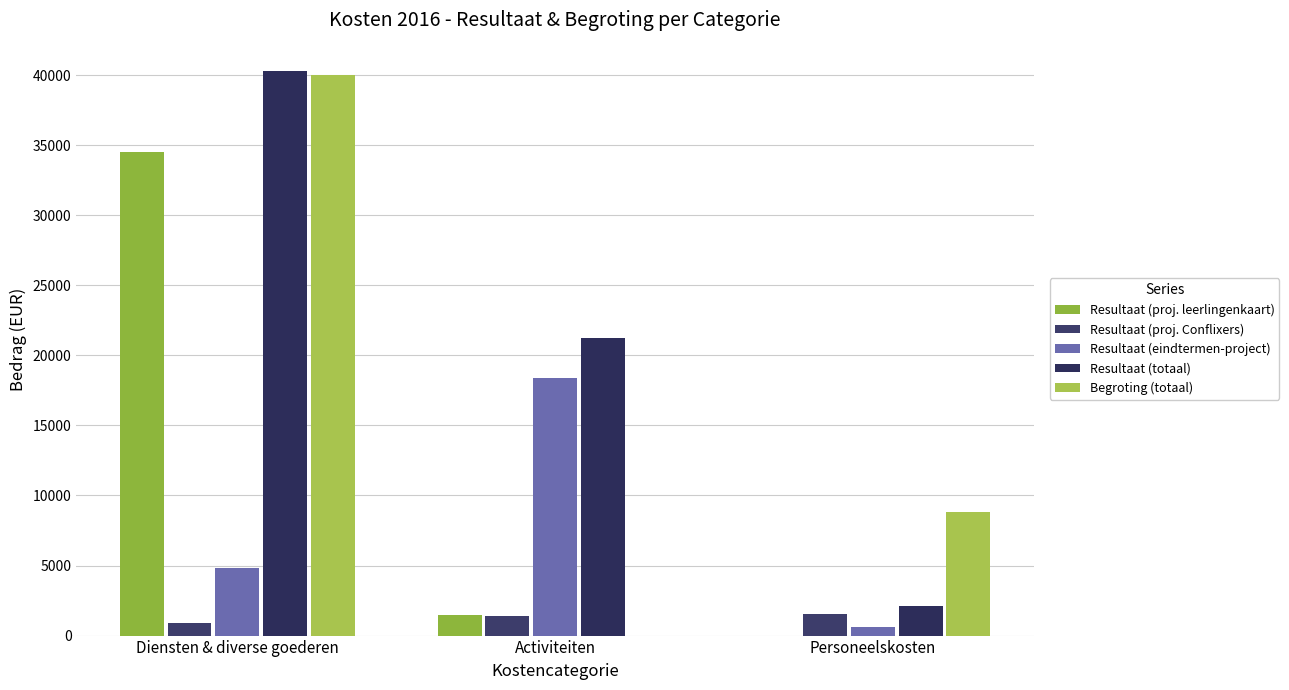

Which category has the highest value across all series?

Diensten & diverse goederen